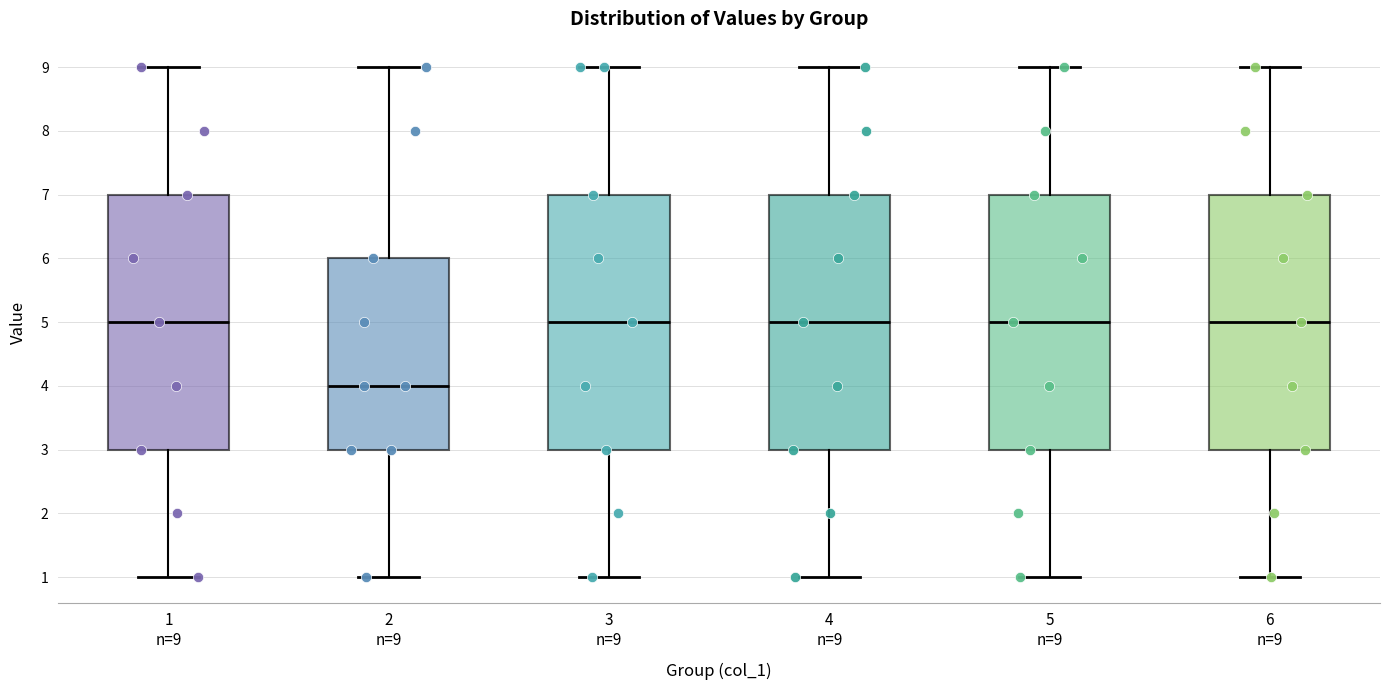

Which box's median line is the lowest?

2 n=9